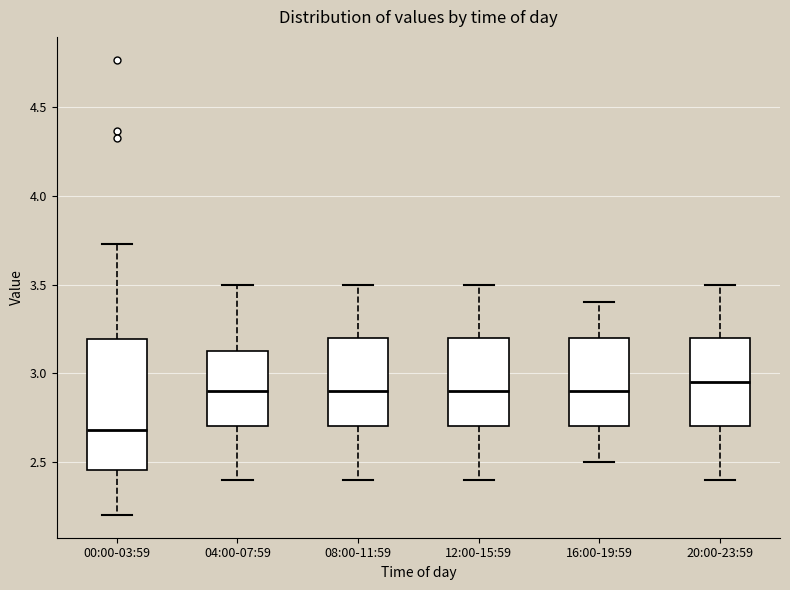

Comparing the boxes themselves (not the whiskers), which one is the tallest?

00:00-03:59